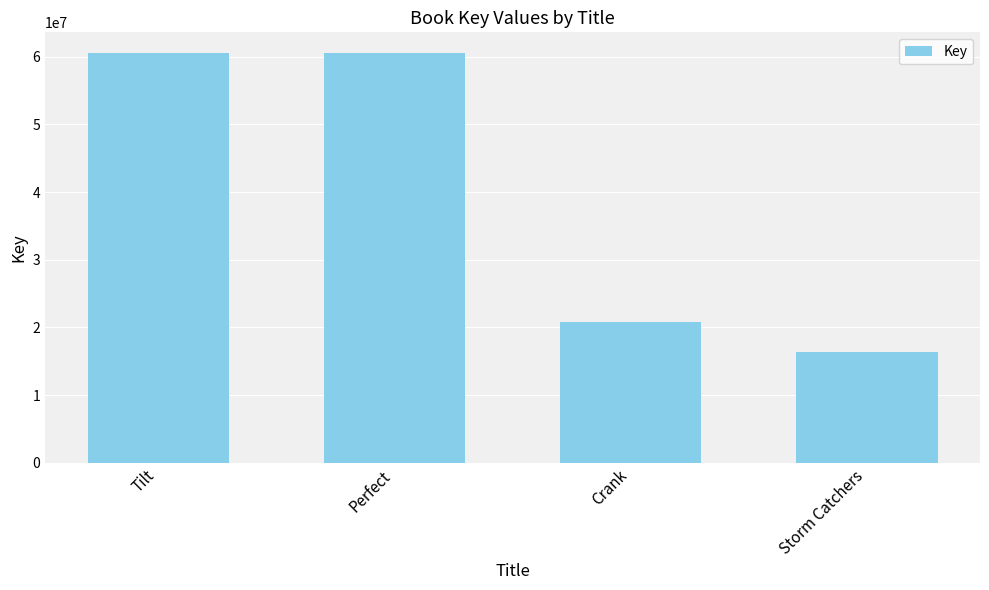

The chart shows a value of 10514034 at Crank. True or false?

False